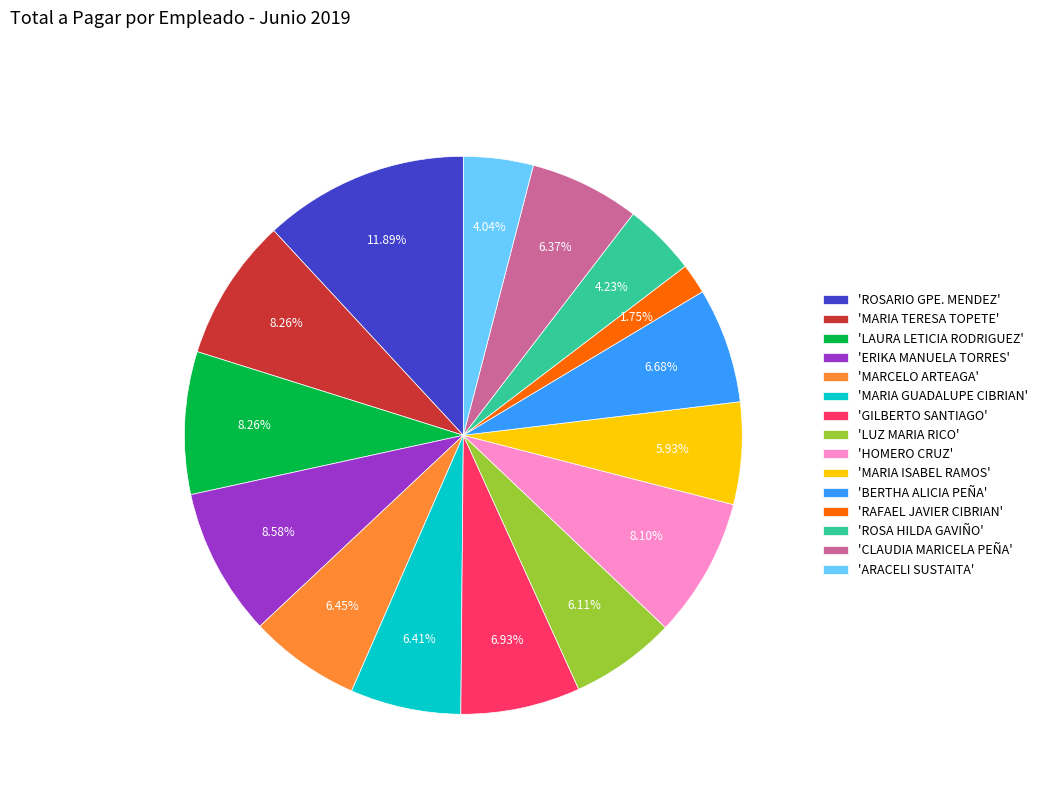

Is the sum of 'ROSA HILDA GAVIÑO' and 'MARCELO ARTEAGA' greater than half?

No